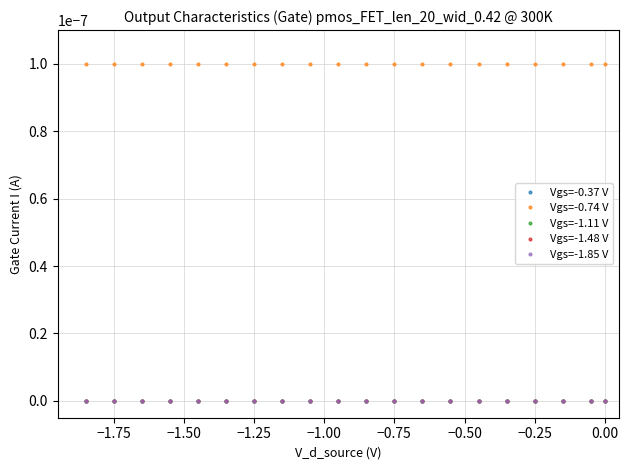

Does the chart have visible grid lines?

Yes